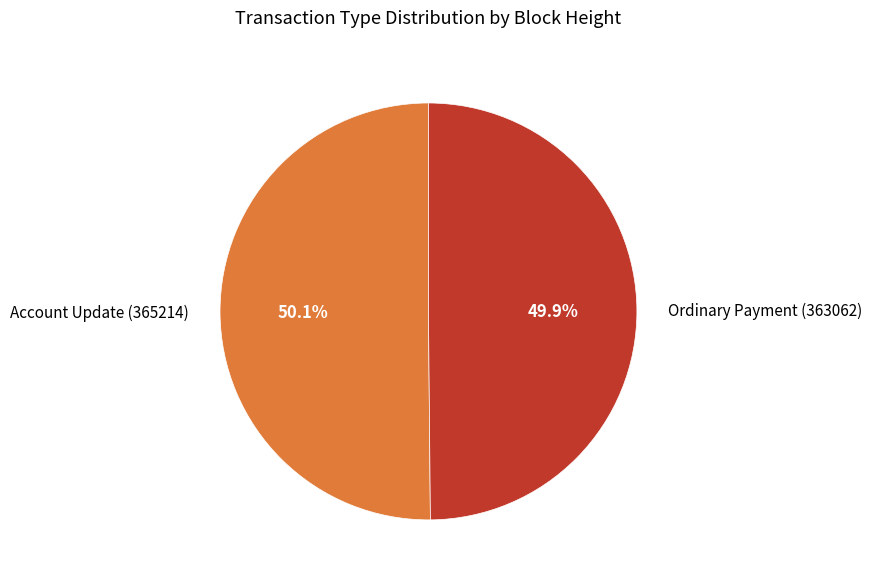

What percentage is the Ordinary Payment (363062) slice, to the nearest percent?

50%